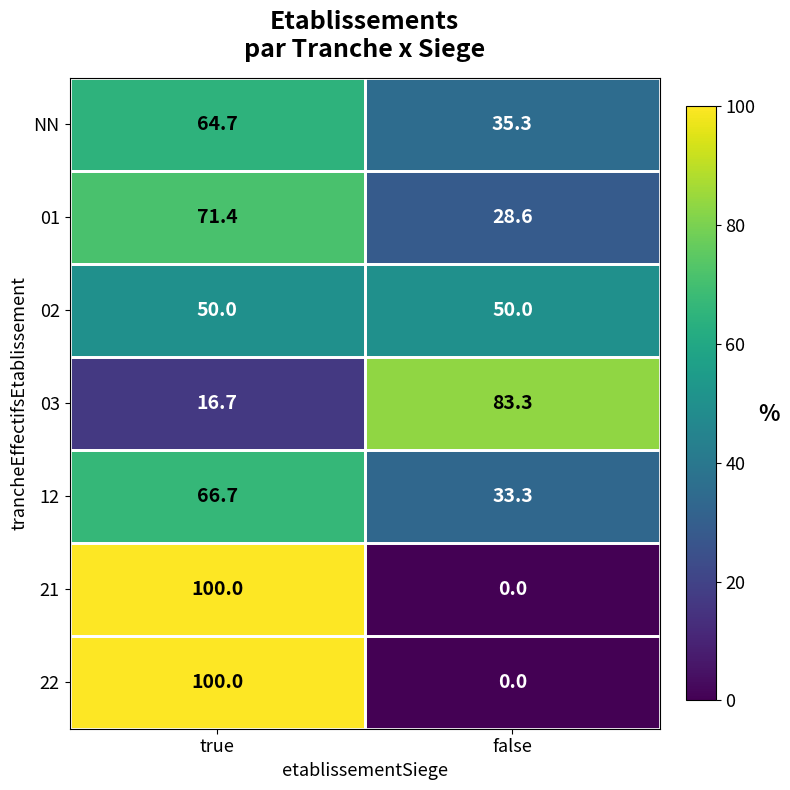

True or false: 01 has a value of 71.4 at true.

True